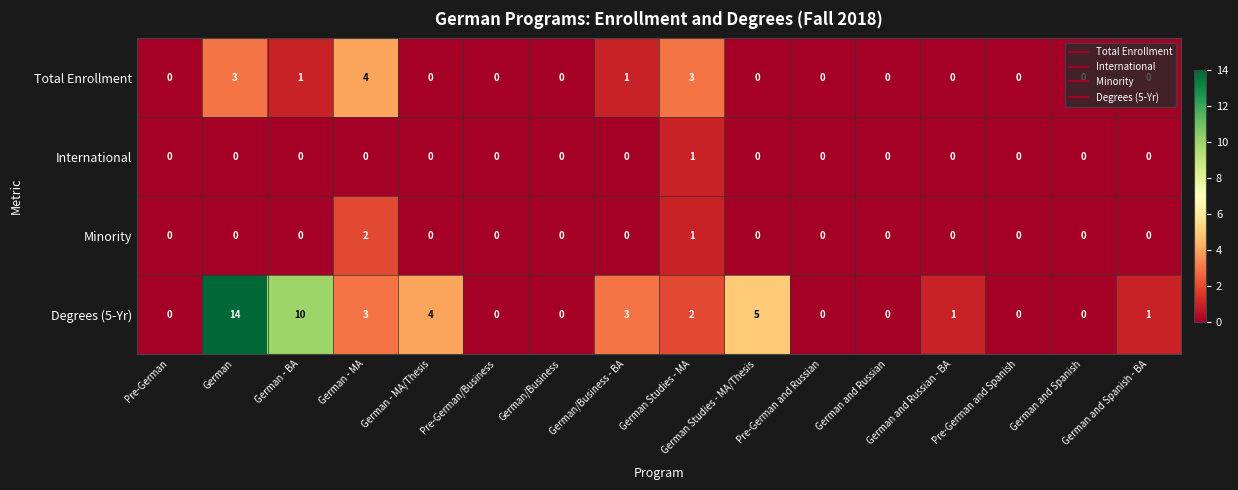

How many series are shown in this chart?

4